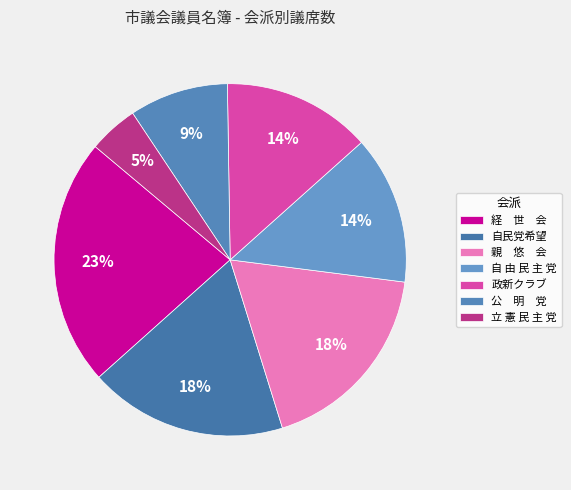

To the nearest percent, what is the average slice percentage?

14%